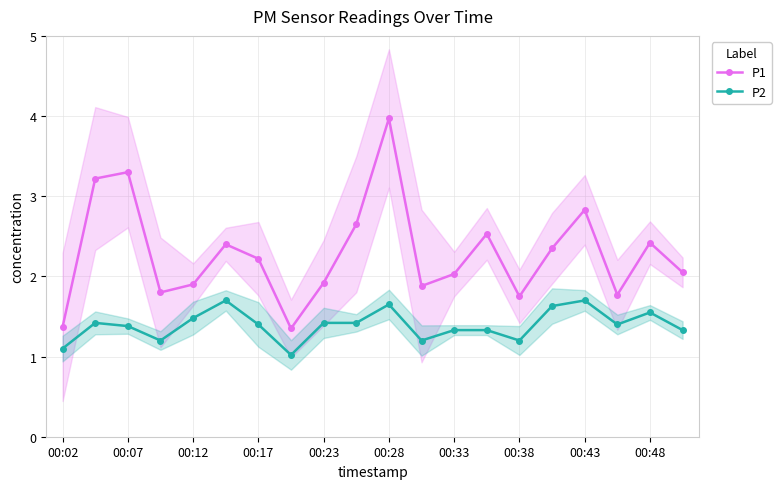

The value of P1 at 00:33 is 3.3. True or false?

False